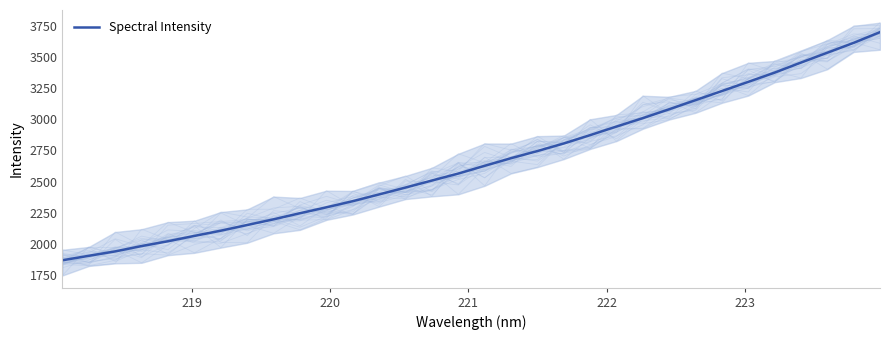

What is the highest value of the Spectral Intensity series?

3701.1